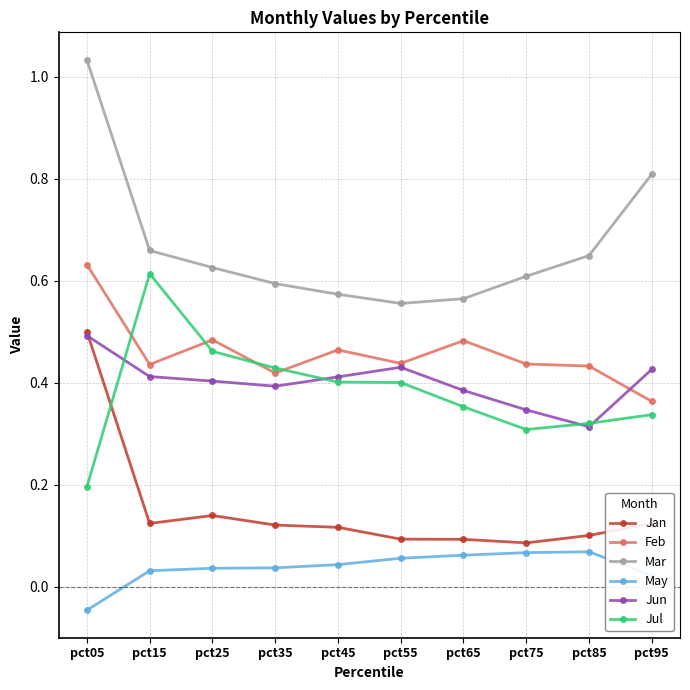

What is the total value across all series at pct05?

2.8